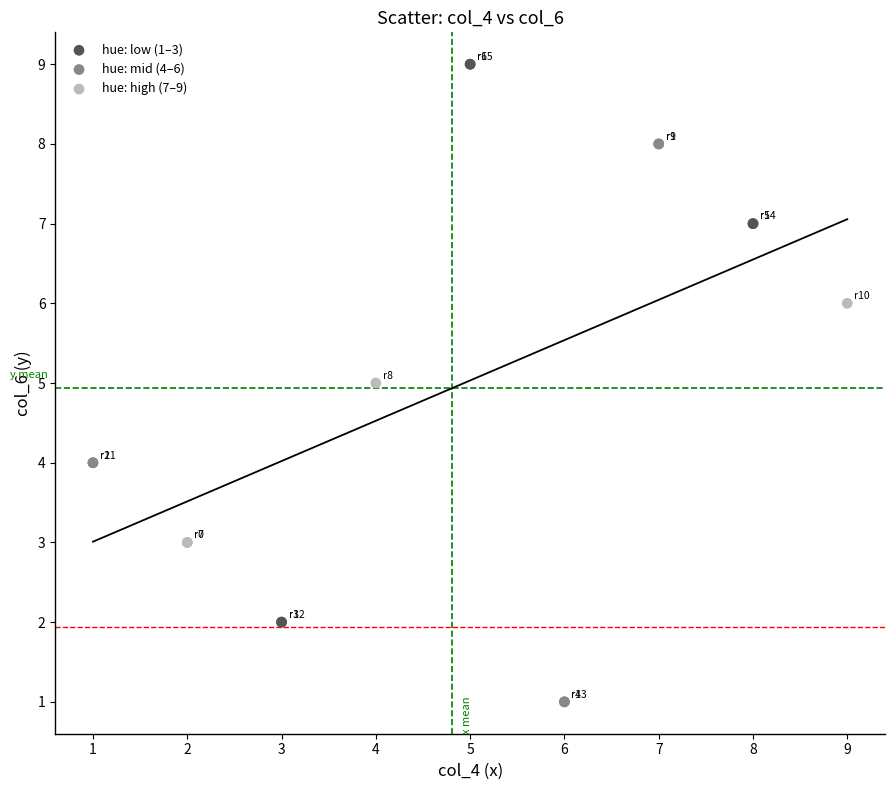

Which series contains the highest Y value?

hue: low (1–3)